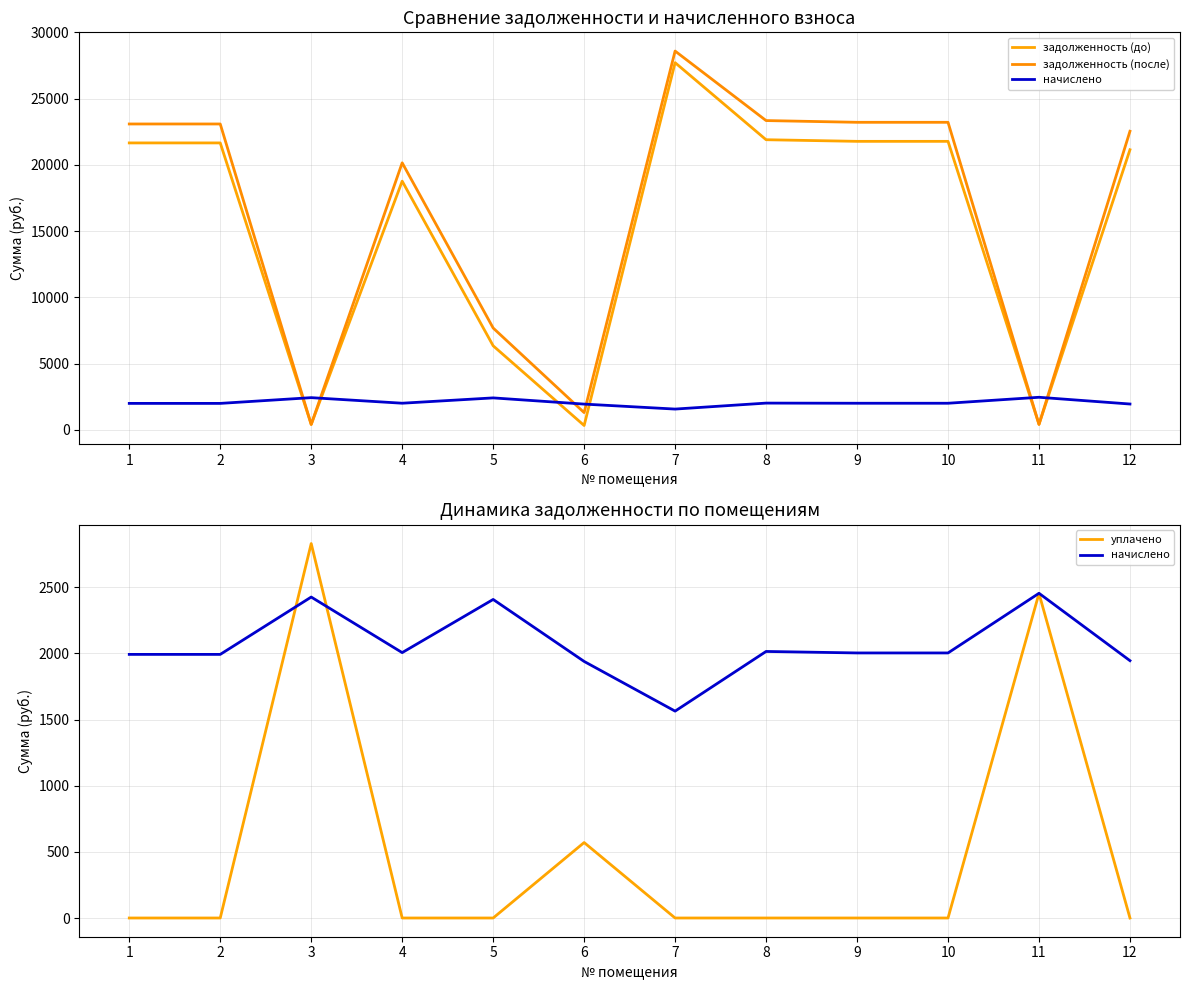

Where does the начислено series first go above 2003?

3